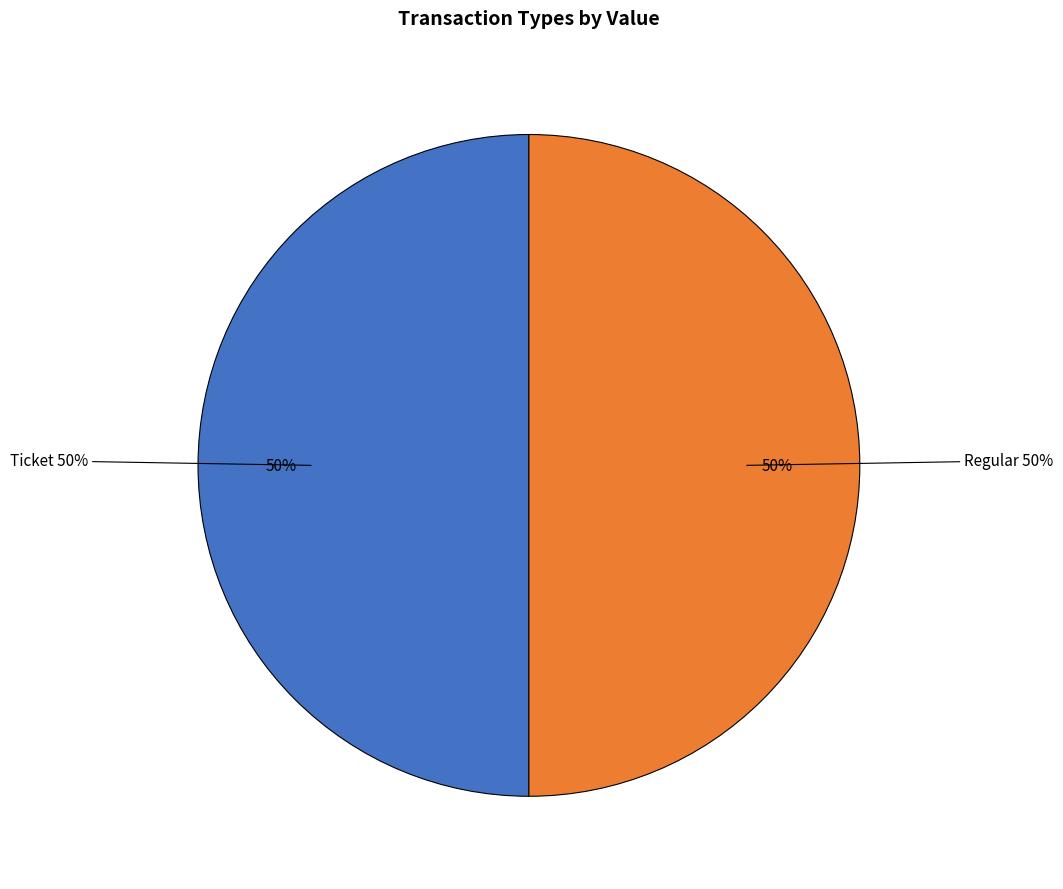

What percentage do Regular (io_index=10) and Ticket (io_index=0) together represent?

100.0%